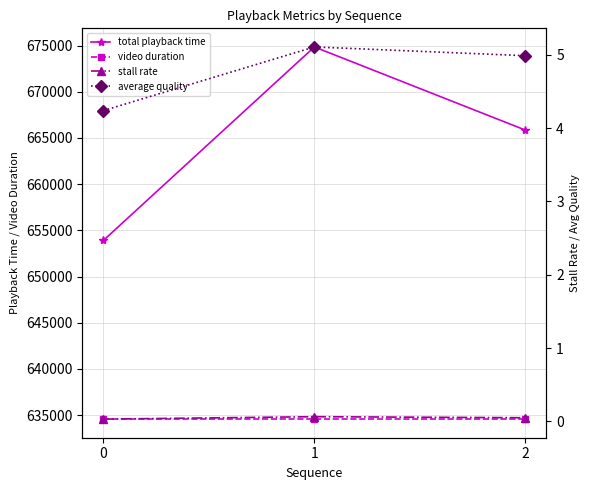

Which category has the highest value across all series?

1